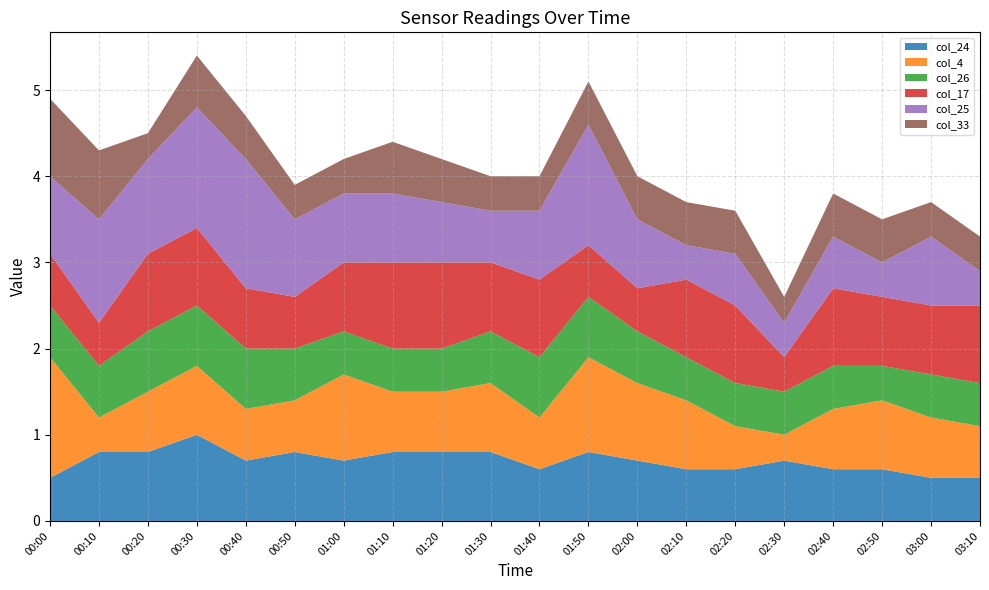

Reading left to right, extract all data points from this chart.

col_24: 00:00=0.5	00:10=0.8	00:20=0.8	00:30=1.0	00:40=0.7	00:50=0.8	01:00=0.7	01:10=0.8	01:20=0.8	01:30=0.8	01:40=0.6	01:50=0.8	02:00=0.7	02:10=0.6	02:20=0.6	02:30=0.7	02:40=0.6	02:50=0.6	03:00=0.5	03:10=0.5
col_4: 00:00=1.4	00:10=0.4	00:20=0.7	00:30=0.8	00:40=0.6	00:50=0.6	01:00=1.0	01:10=0.7	01:20=0.7	01:30=0.8	01:40=0.6	01:50=1.1	02:00=0.9	02:10=0.8	02:20=0.5	02:30=0.3	02:40=0.7	02:50=0.8	03:00=0.7	03:10=0.6
col_26: 00:00=0.6	00:10=0.6	00:20=0.7	00:30=0.7	00:40=0.7	00:50=0.6	01:00=0.5	01:10=0.5	01:20=0.5	01:30=0.6	01:40=0.7	01:50=0.7	02:00=0.6	02:10=0.5	02:20=0.5	02:30=0.5	02:40=0.5	02:50=0.4	03:00=0.5	03:10=0.5
col_17: 00:00=0.6	00:10=0.5	00:20=0.9	00:30=0.9	00:40=0.7	00:50=0.6	01:00=0.8	01:10=1.0	01:20=1.0	01:30=0.8	01:40=0.9	01:50=0.6	02:00=0.5	02:10=0.9	02:20=0.9	02:30=0.4	02:40=0.9	02:50=0.8	03:00=0.8	03:10=0.9
col_25: 00:00=0.9	00:10=1.2	00:20=1.1	00:30=1.4	00:40=1.5	00:50=0.9	01:00=0.8	01:10=0.8	01:20=0.7	01:30=0.6	01:40=0.8	01:50=1.4	02:00=0.8	02:10=0.4	02:20=0.6	02:30=0.4	02:40=0.6	02:50=0.4	03:00=0.8	03:10=0.4
col_33: 00:00=0.9	00:10=0.8	00:20=0.3	00:30=0.6	00:40=0.5	00:50=0.4	01:00=0.4	01:10=0.6	01:20=0.5	01:30=0.4	01:40=0.4	01:50=0.5	02:00=0.5	02:10=0.5	02:20=0.5	02:30=0.3	02:40=0.5	02:50=0.5	03:00=0.4	03:10=0.4